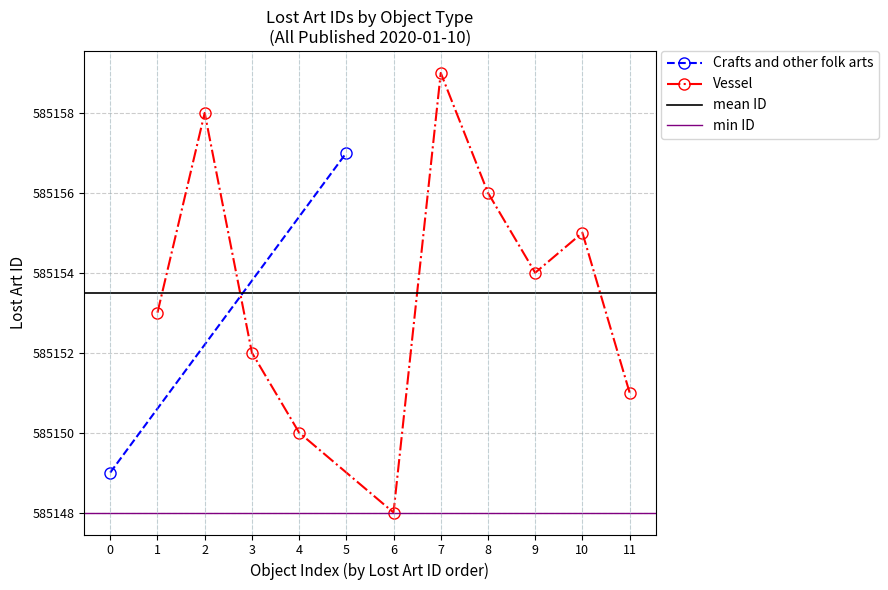

List the labels in order of Vessel value, smallest first.

6, 4, 11, 3, 1, 9, 10, 8, 2, 7